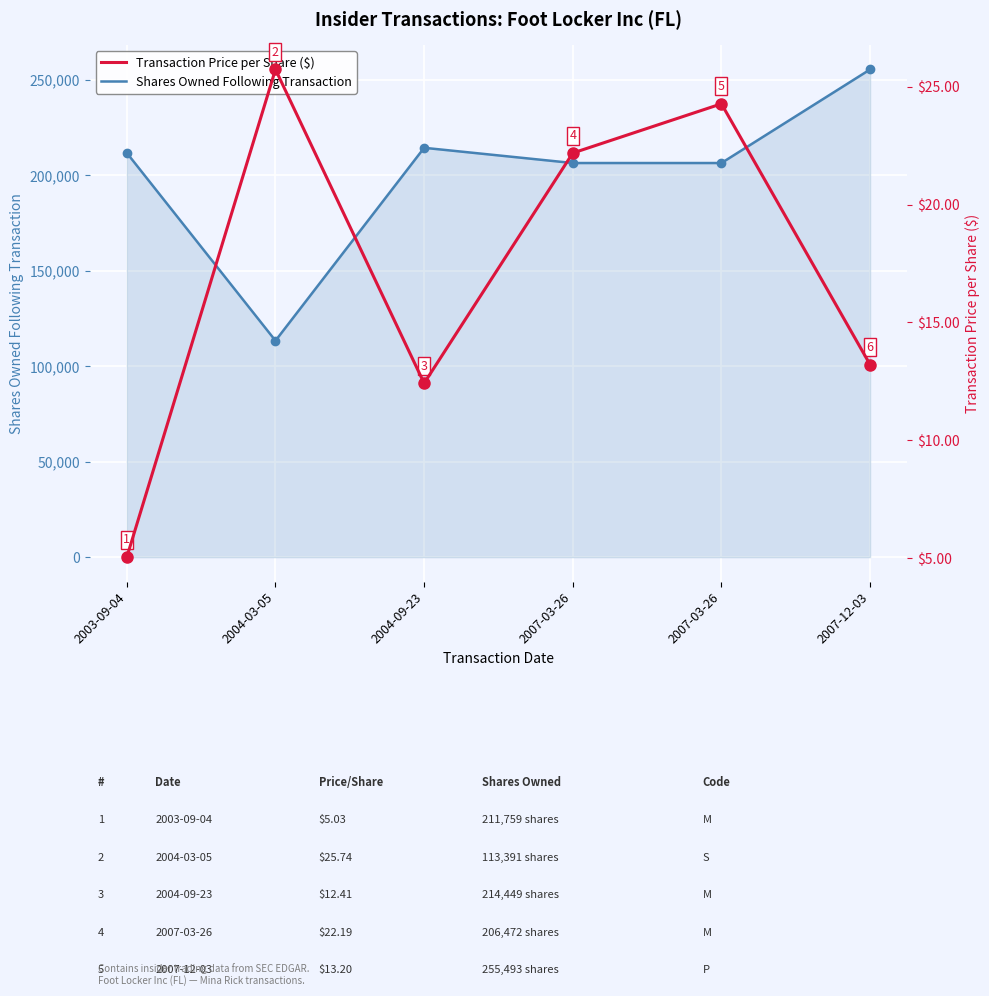

The value of Shares Owned Following Transaction at 2004-09-23 is 214449.0. True or false?

True